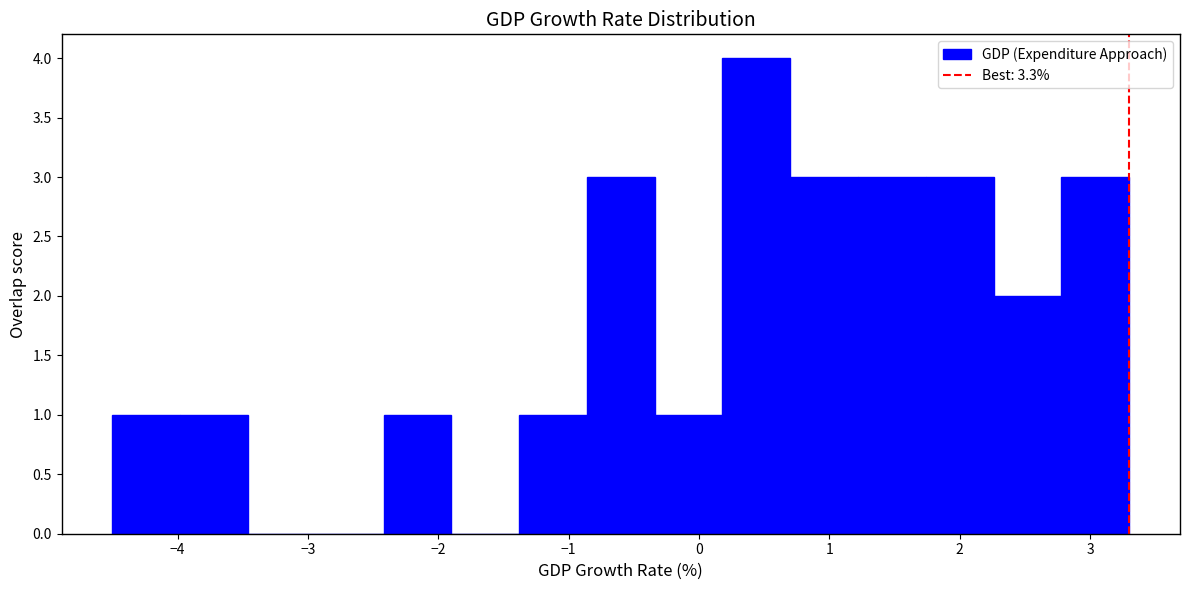

Reading left to right, list every bar in this chart as the range it spans on the x-axis followed by its height. Neither the bar edges nor the heights are printed on the chart, so give them approximately, as read against the axes.

-4.50 to -3.98: 1
-3.98 to -3.46: 1
-3.46 to -2.94: 0
-2.94 to -2.42: 0
-2.42 to -1.90: 1
-1.90 to -1.38: 0
-1.38 to -0.86: 1
-0.86 to -0.34: 3
-0.34 to 0.18: 1
0.18 to 0.70: 4
0.70 to 1.22: 3
1.22 to 1.74: 3
1.74 to 2.26: 3
2.26 to 2.78: 2
2.78 to 3.30: 3